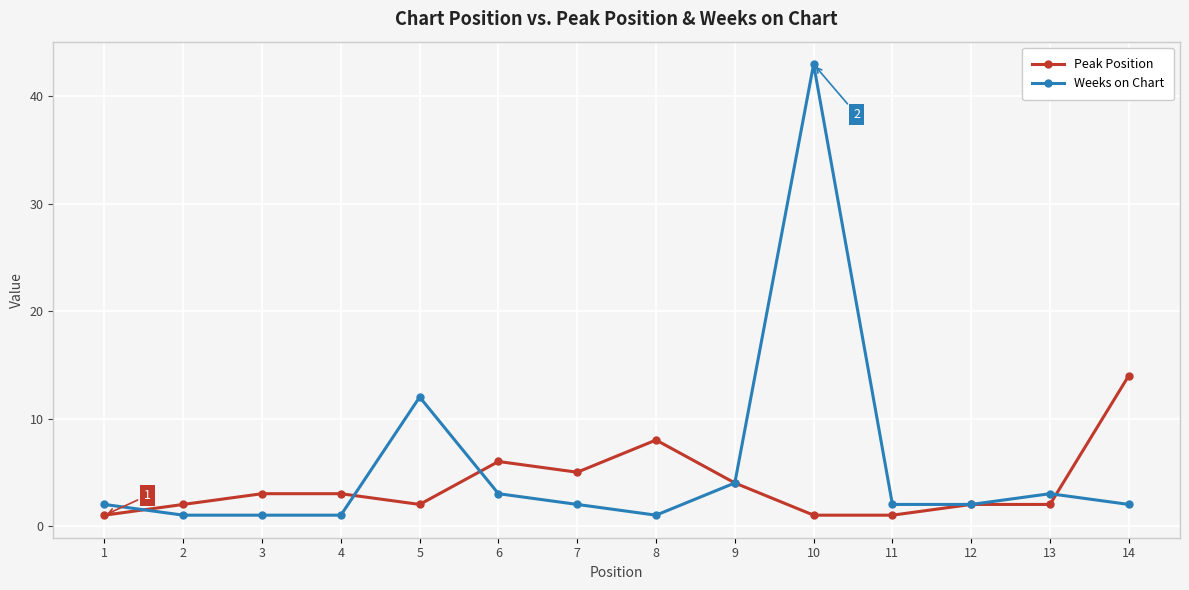

List the series in order of their peak value, highest first.

Weeks on Chart, Peak Position